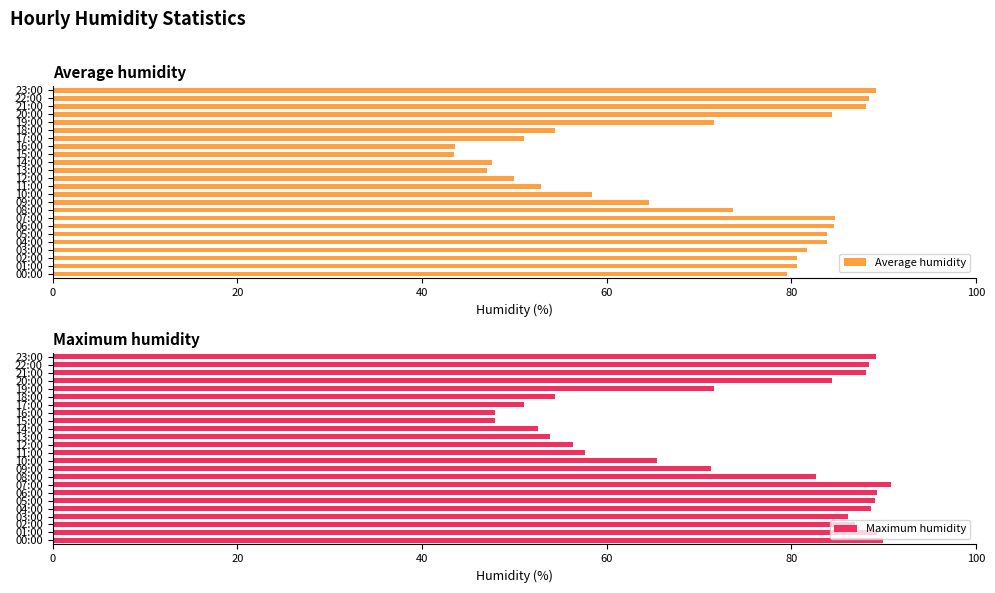

The Average humidity series shows 67.3 at 13:00. True or false?

False